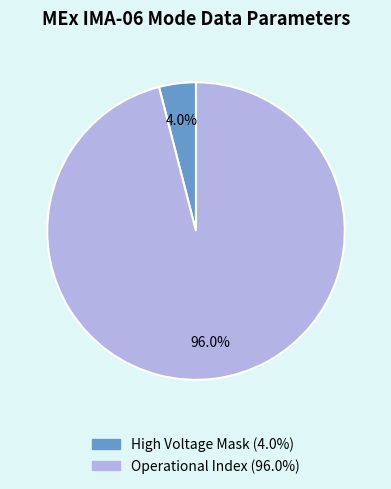

Is there a majority slice in this chart?

Yes